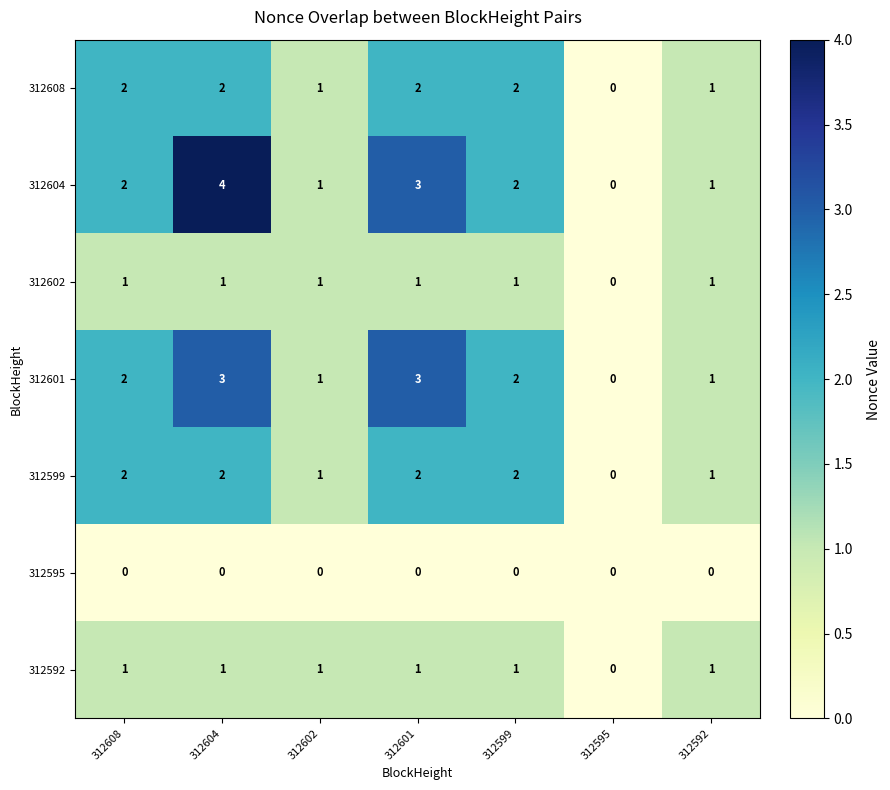

Which label corresponds to the largest value in the chart?

312604